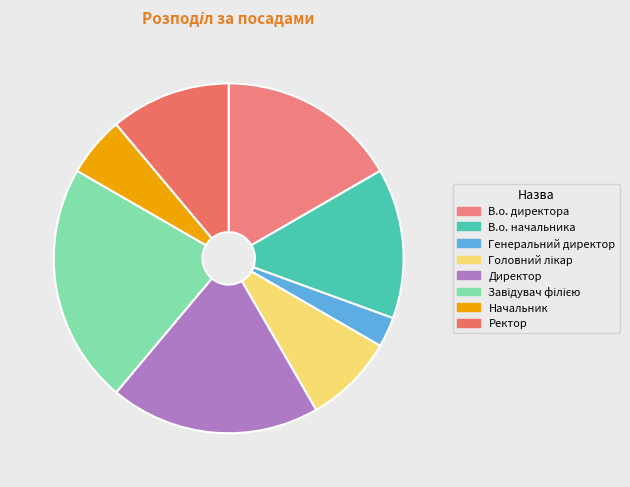

How many slices are in this pie chart?

8